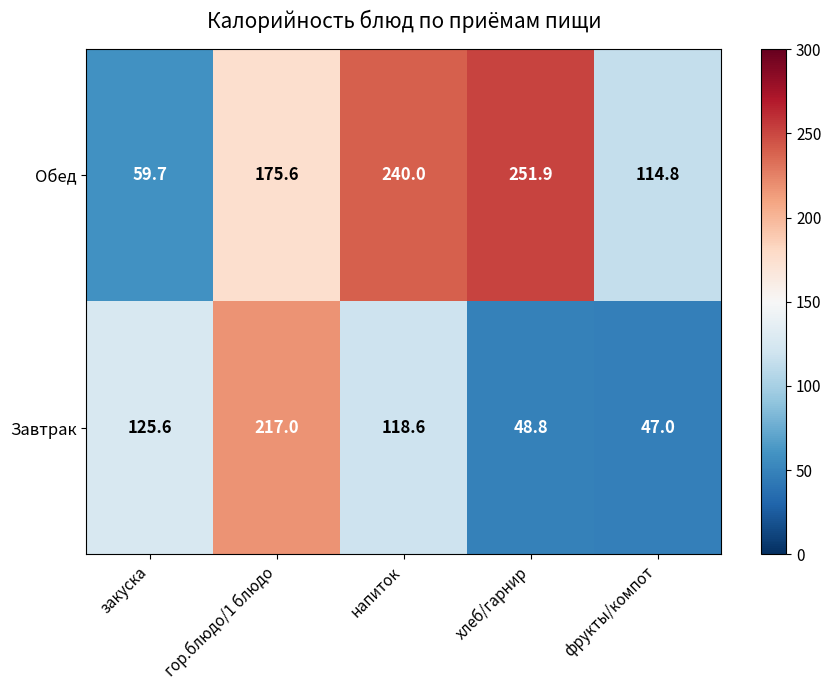

What is the maximum value shown in the chart?

251.9